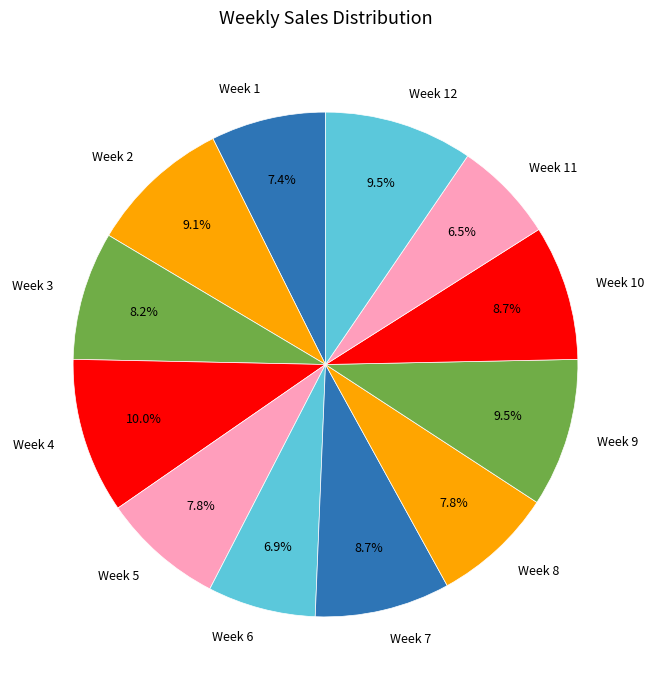

What percentage is the Week 3 slice, to the nearest percent?

8%